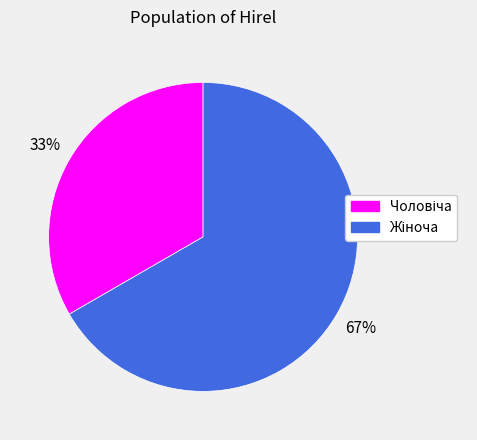

How many slices are in this pie chart?

2